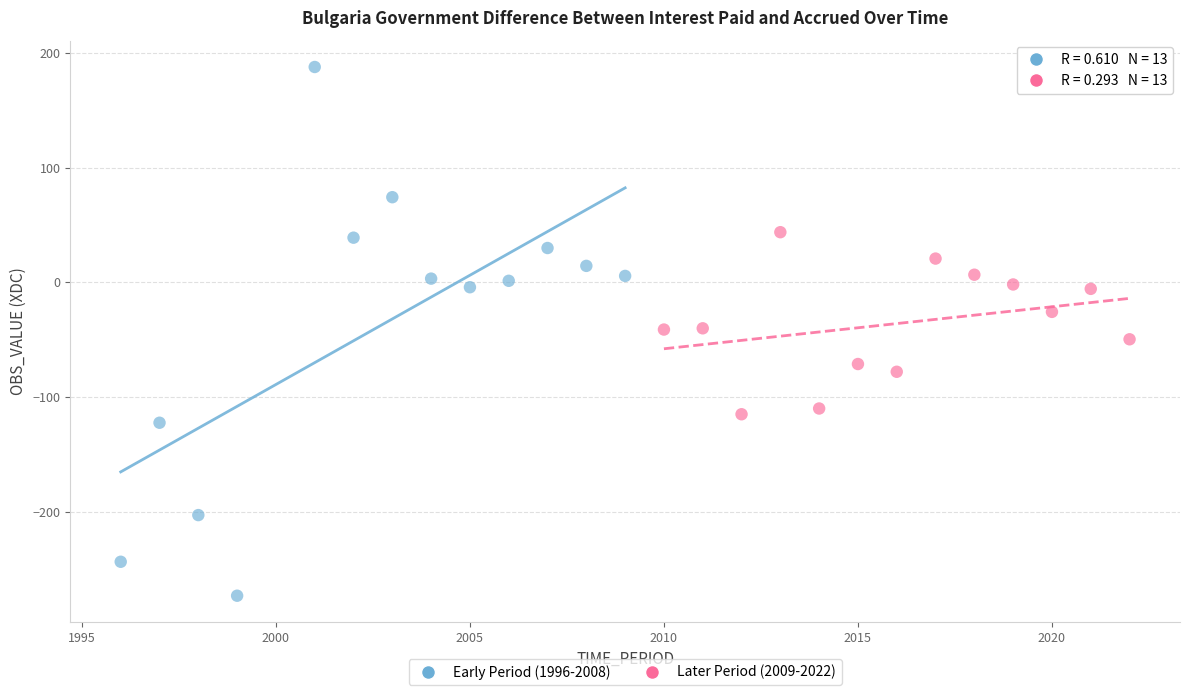

Which series has the widest spread of Y values?

Early Period (1996-2008)